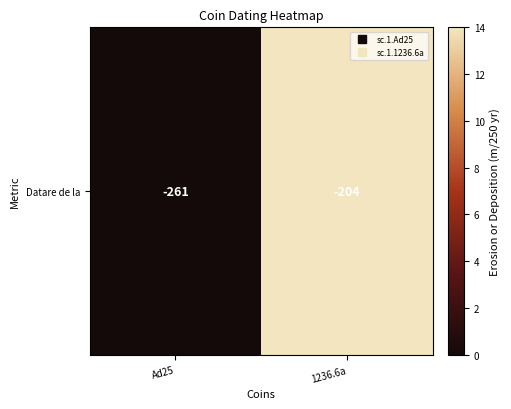

What is the change in value from Ad25 to 1236.6a?

+57